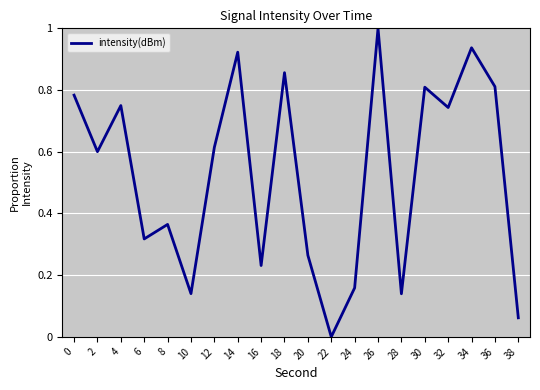

The chart shows a value of 0.2 at 6. True or false?

False